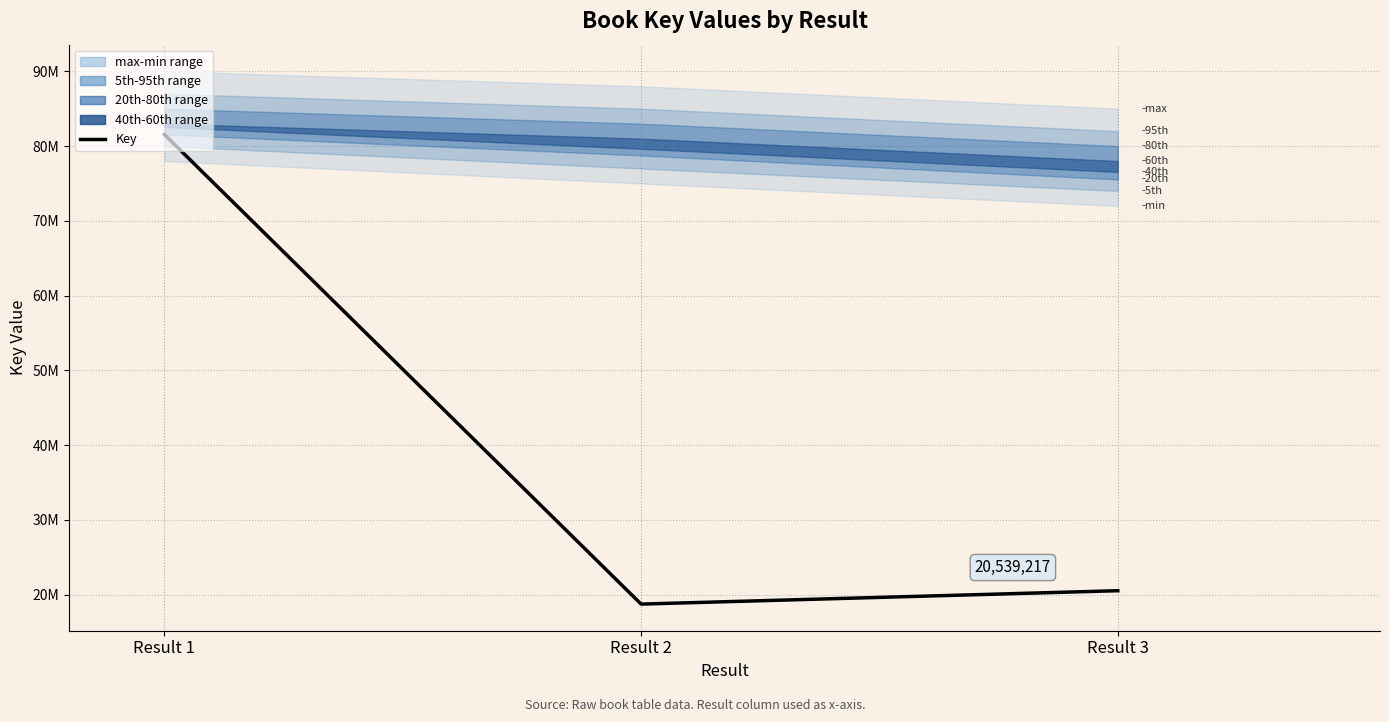

What is the ratio of the value at Result 1 to the value at Result 3?

4.0